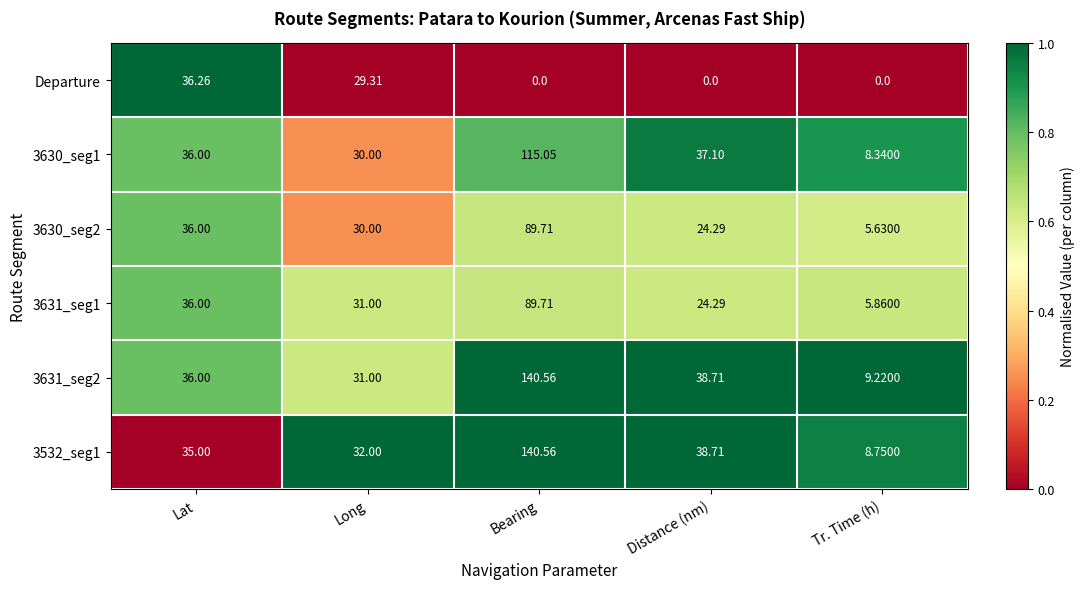

At which label is 3532_seg1 closest to 74?

Distance (nm)